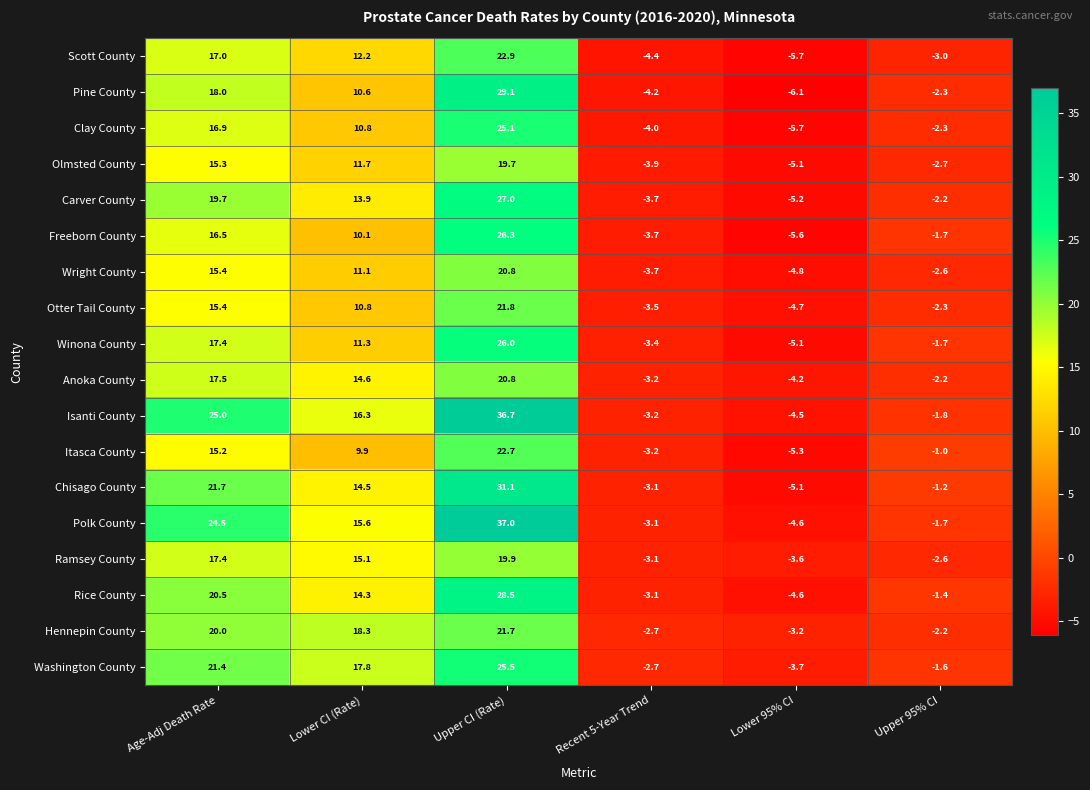

What value does the Pine County series have at Lower CI (Rate)?

10.6